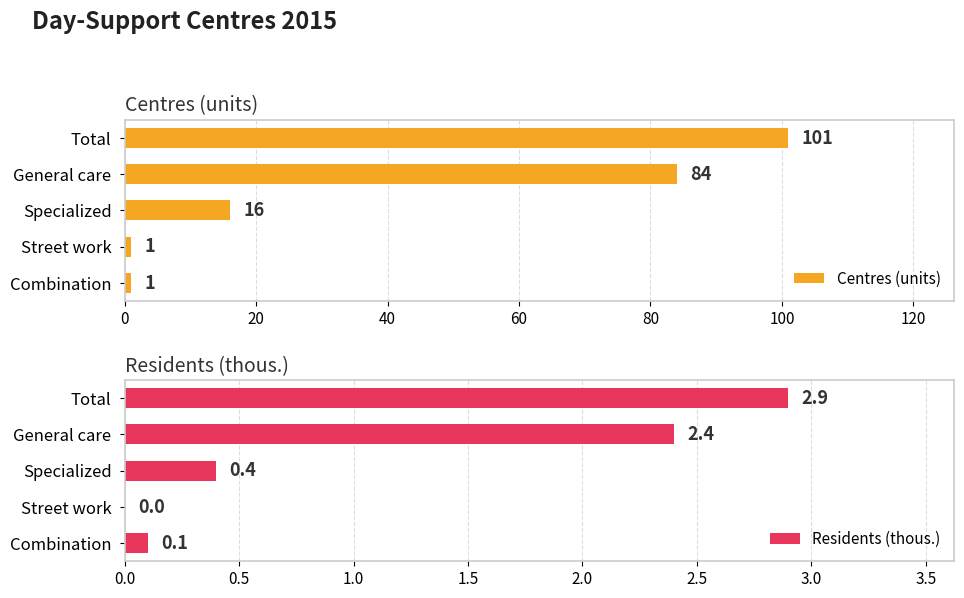

What is the sum of all Residents (thous.) values?

5.8